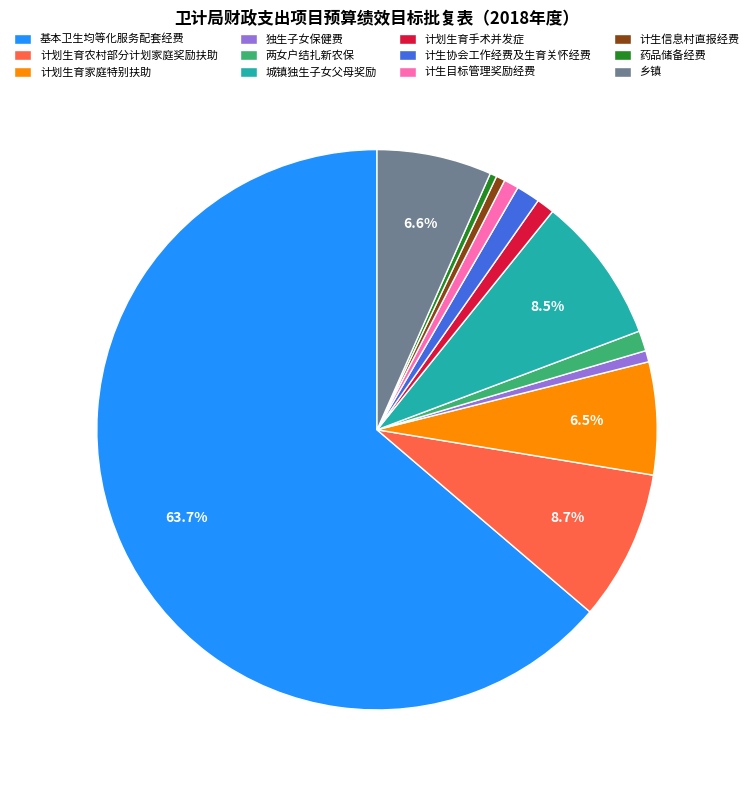

Which has a higher value, 基本卫生均等化服务配套经费 or 城镇独生子女父母奖励?

基本卫生均等化服务配套经费